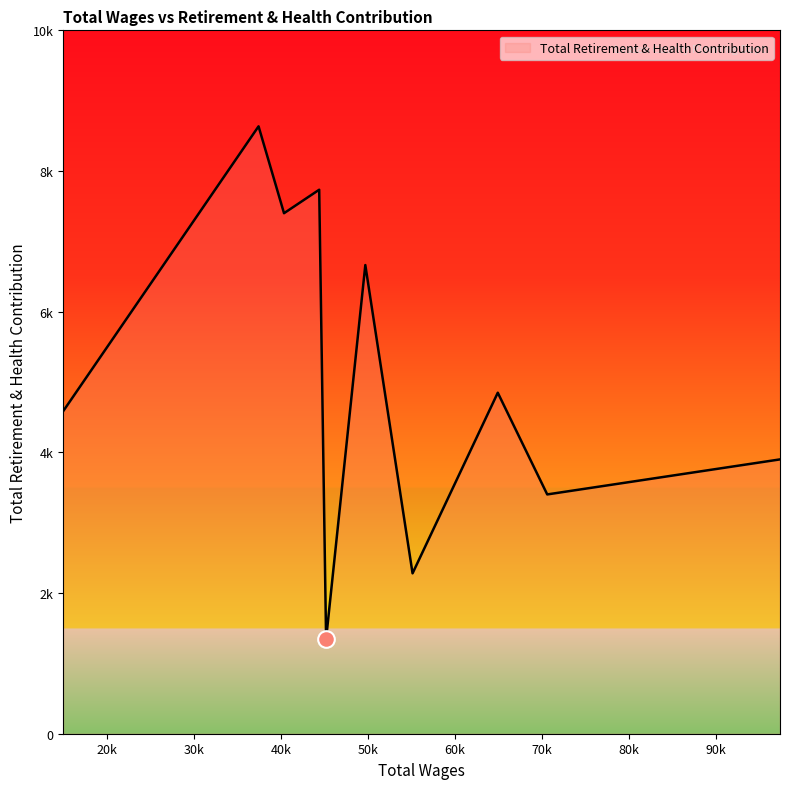

Which category has the highest value across all series?

37415.0